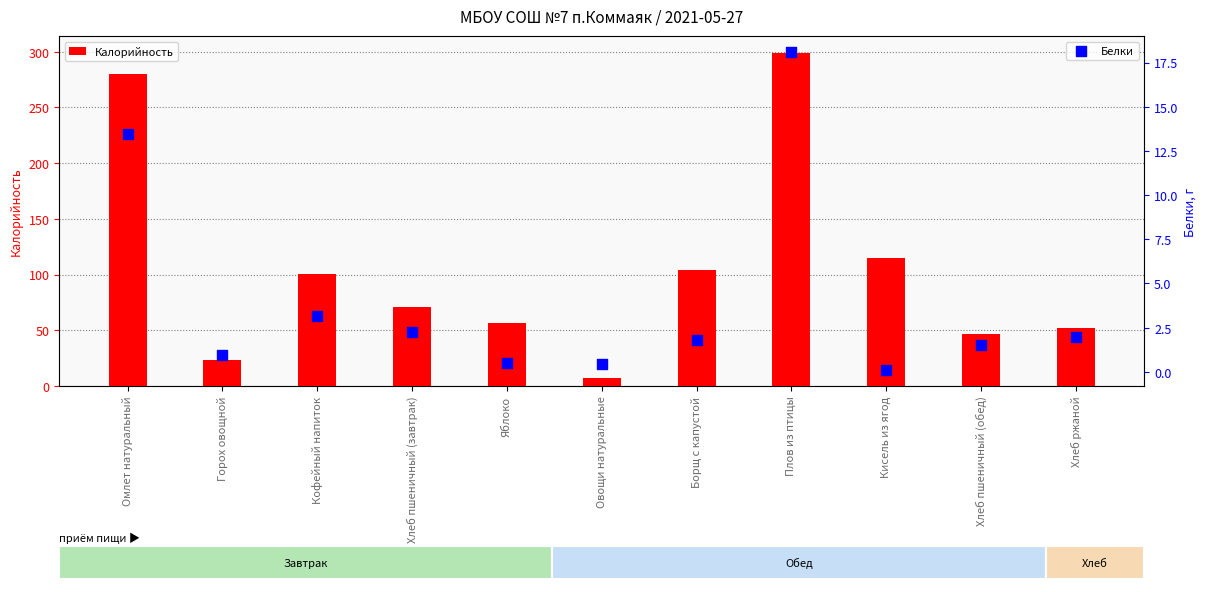

At which category is the sum across all series the highest?

Плов из птицы